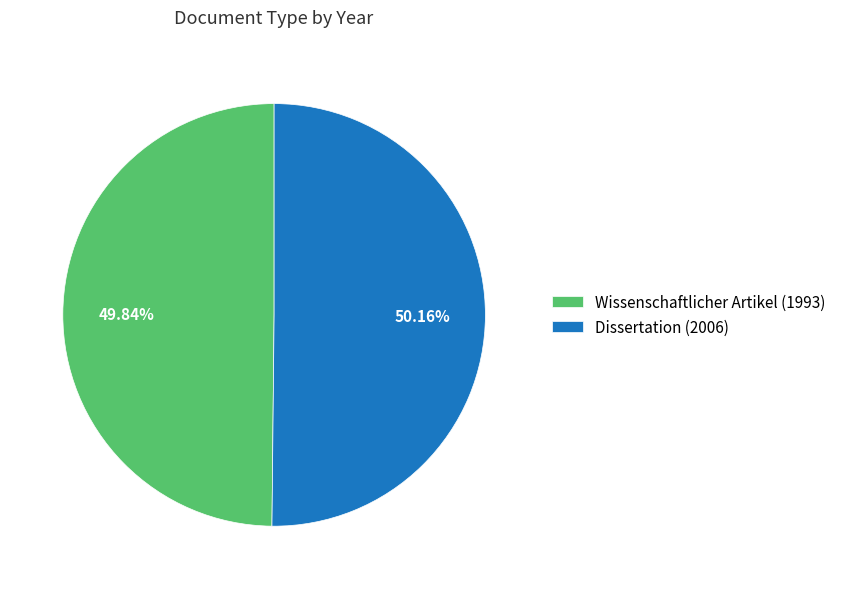

What is the ratio of the value at Dissertation (2006) to the value at Wissenschaftlicher Artikel (1993)?

1.0